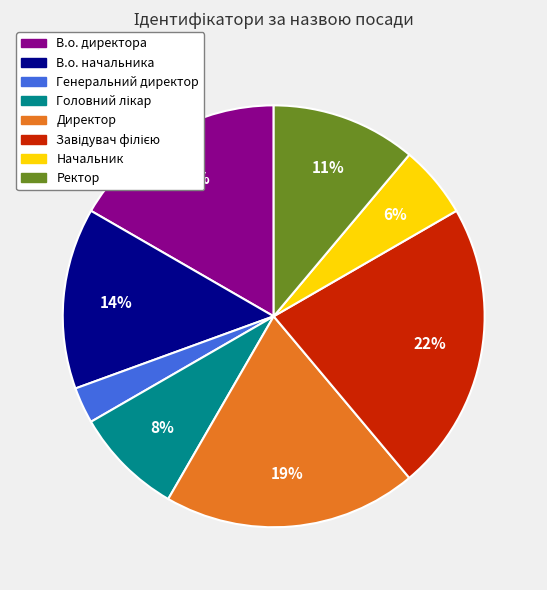

Is Начальник the majority of the pie?

No